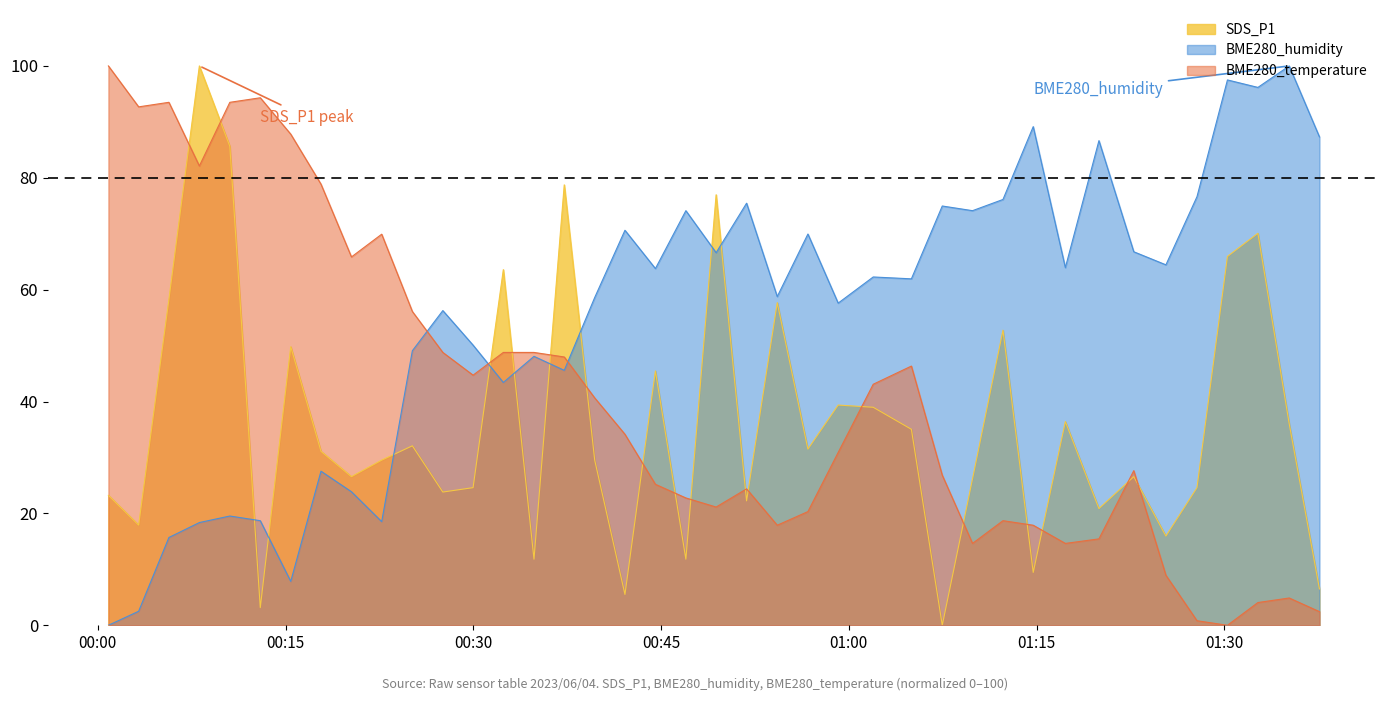

The BME280_temperature series shows 40.7 at 2023/06/04 00:39:42. True or false?

True